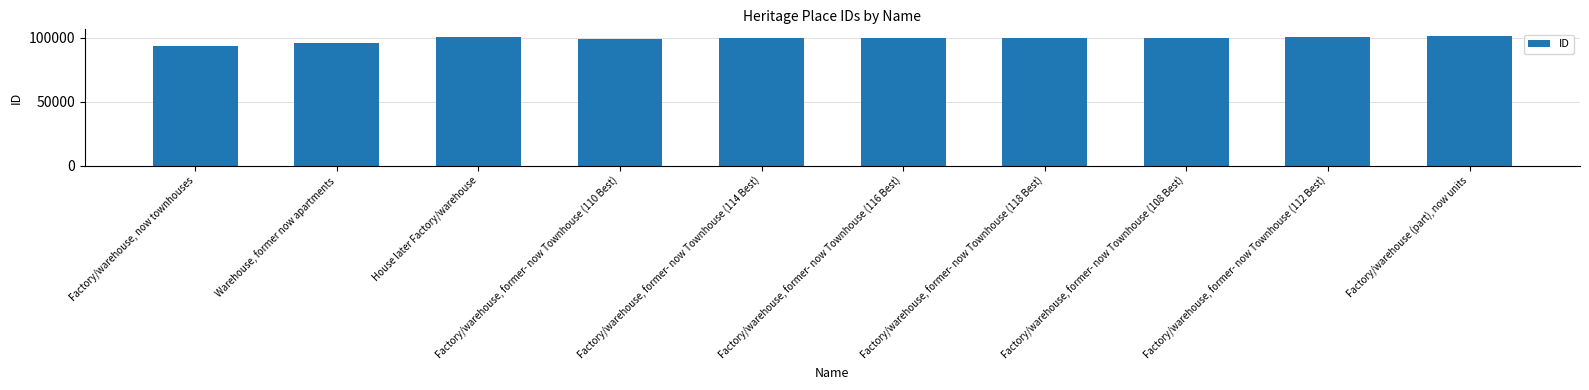

How many bars are there in total?

10